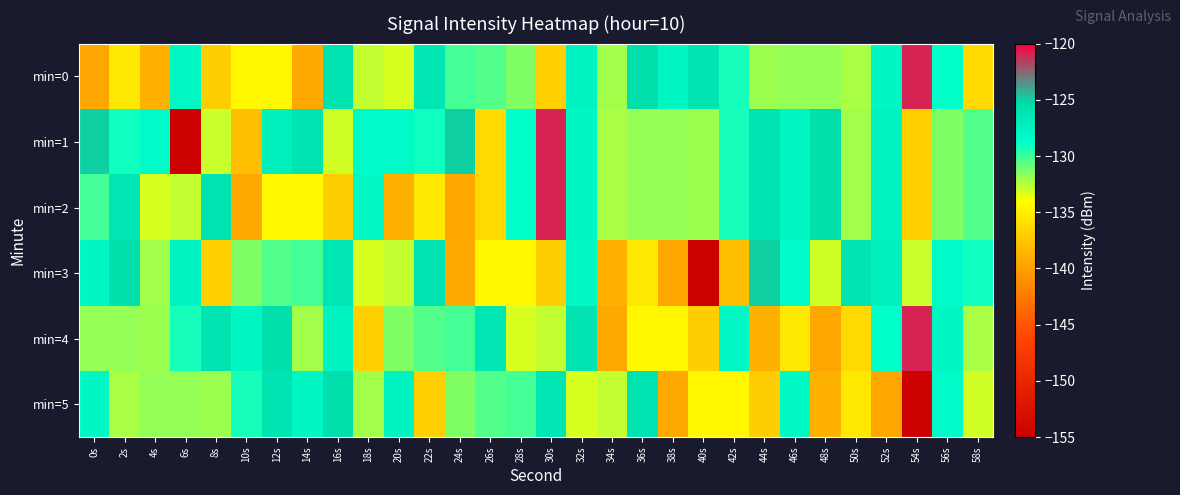

Between 16s and 56s, which is larger?

16s